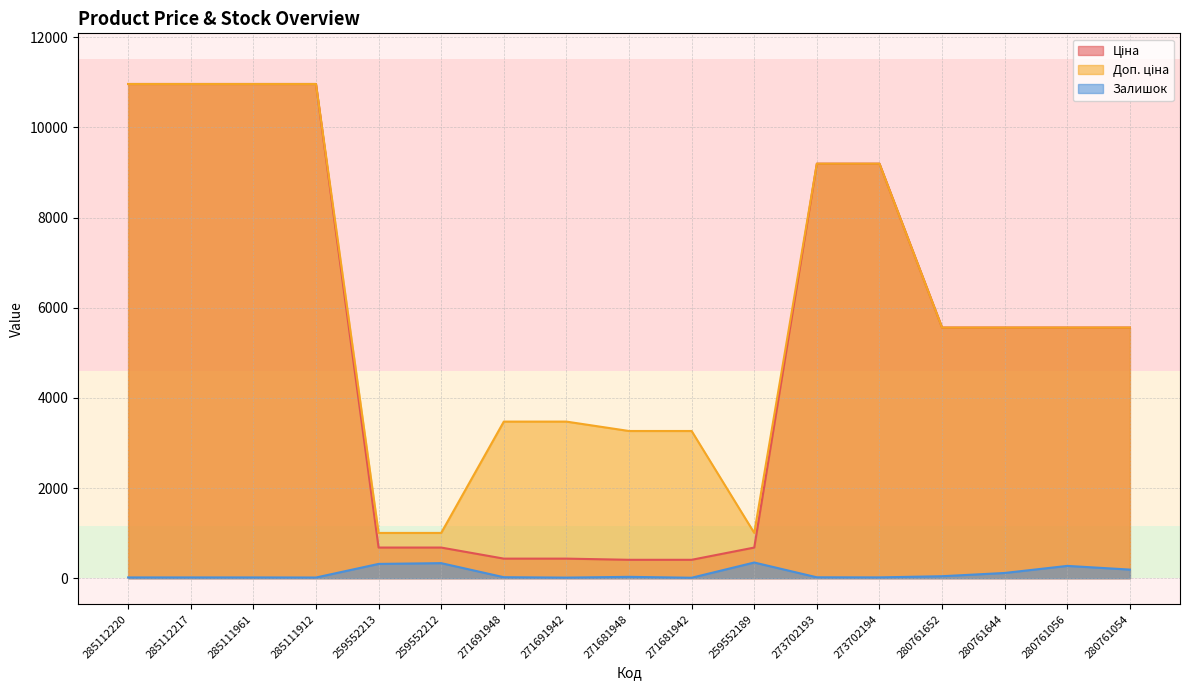

Which category has the lowest value across all series?

271681942